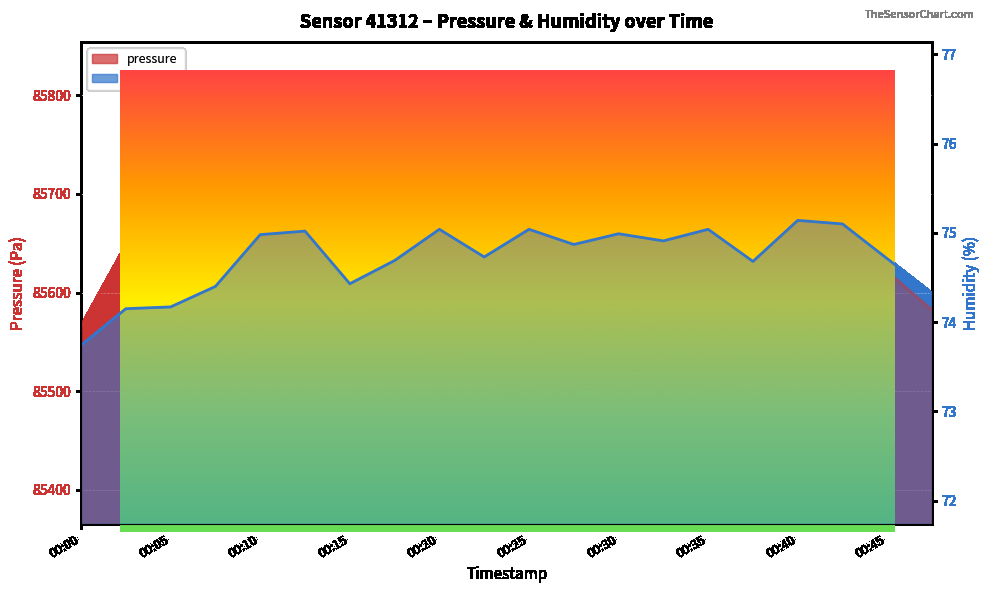

What is the highest value of the pressure series?

85654.3